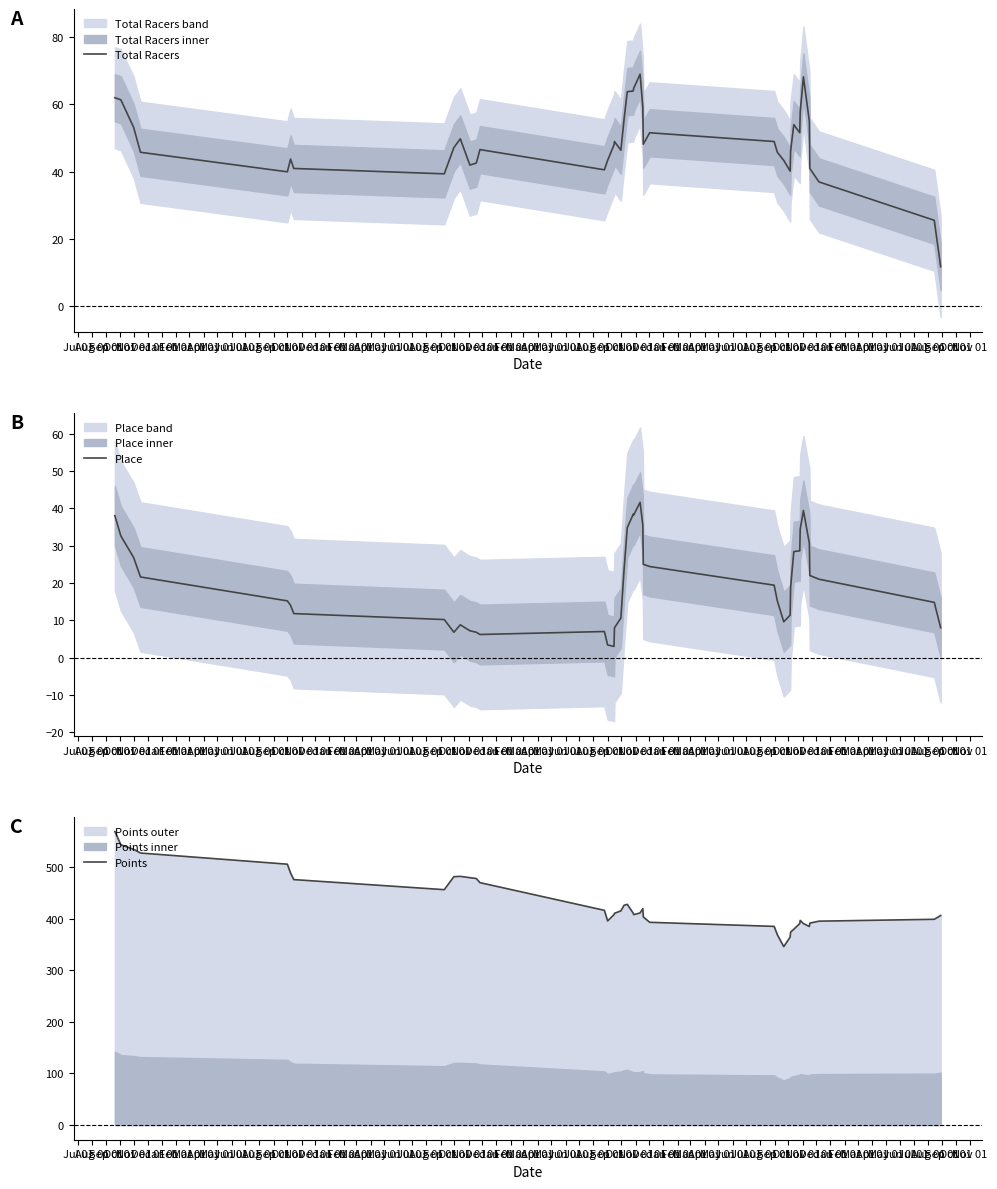

What is the highest value of the Total Racers series?

69.0